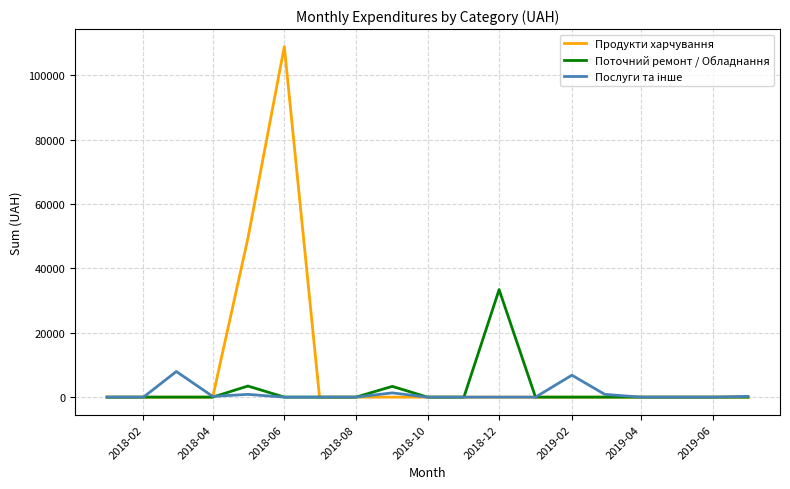

Which series has the largest range (max minus min)?

Продукти харчування